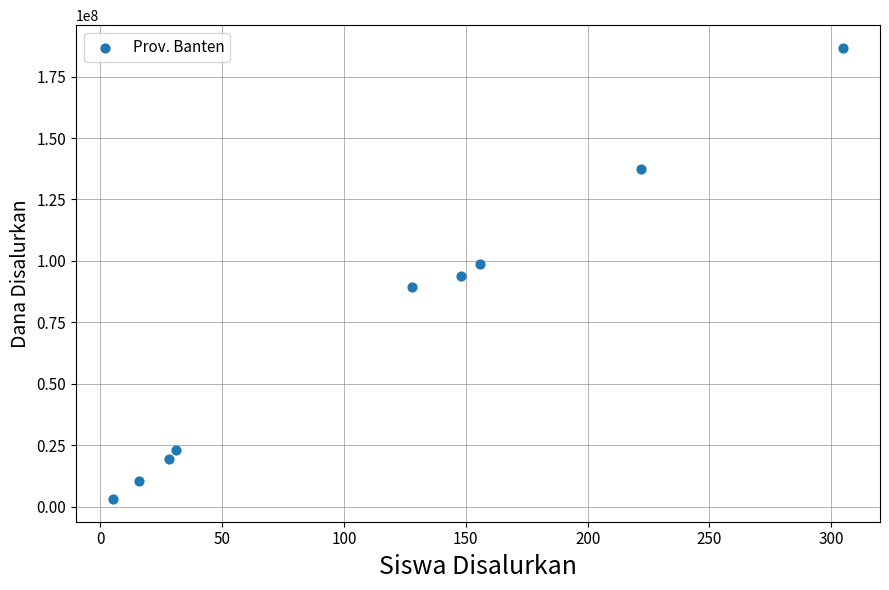

What is the average X value?

115